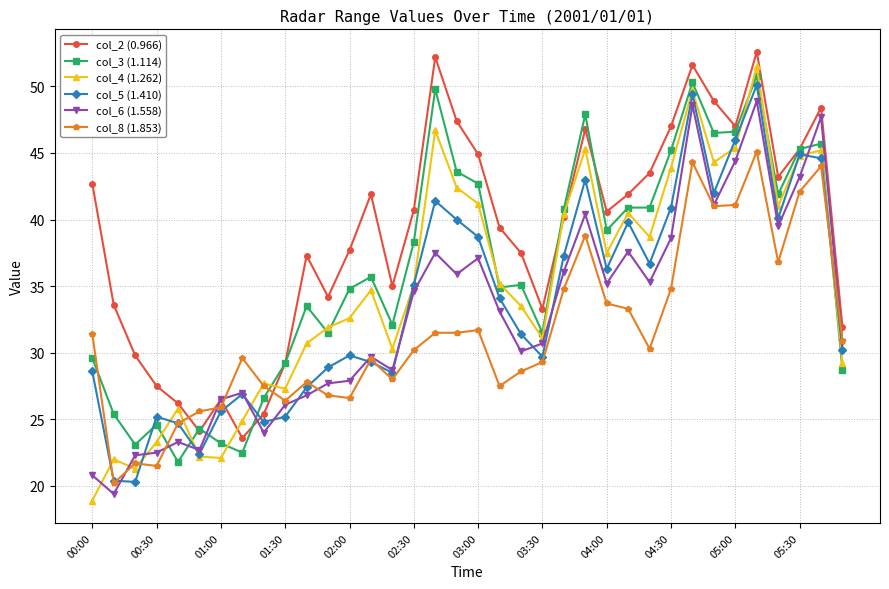

Which series has the largest total across all categories?

col_2 (0.966)